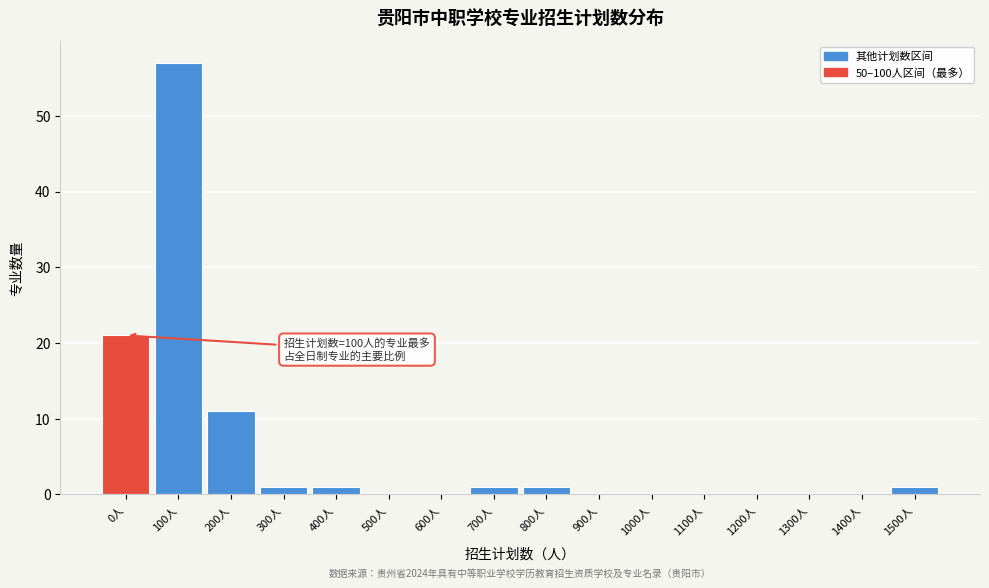

Reading left to right, transcribe all the data shown in this chart.

0人=21	100人=57	200人=11	300人=1	400人=1	500人=0	600人=0	700人=1	800人=1	900人=0	1000人=0	1100人=0	1200人=0	1300人=0	1400人=0	1500人=1